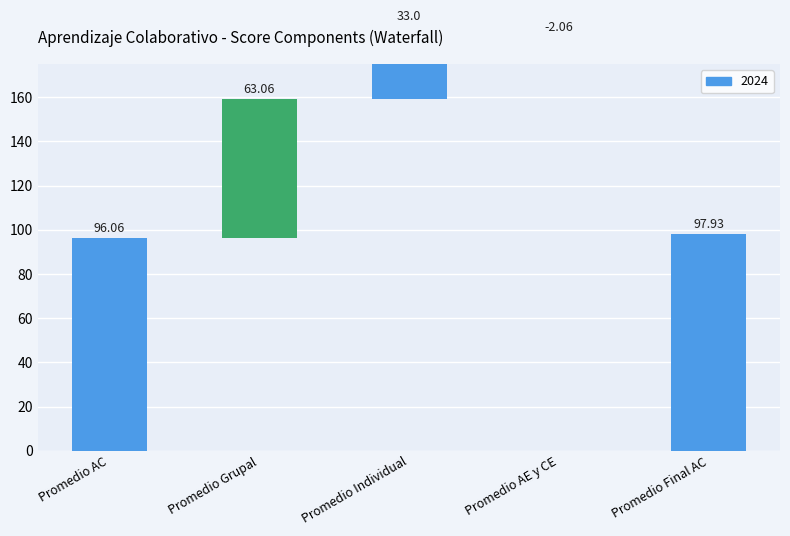

How many groups of bars are there?

5